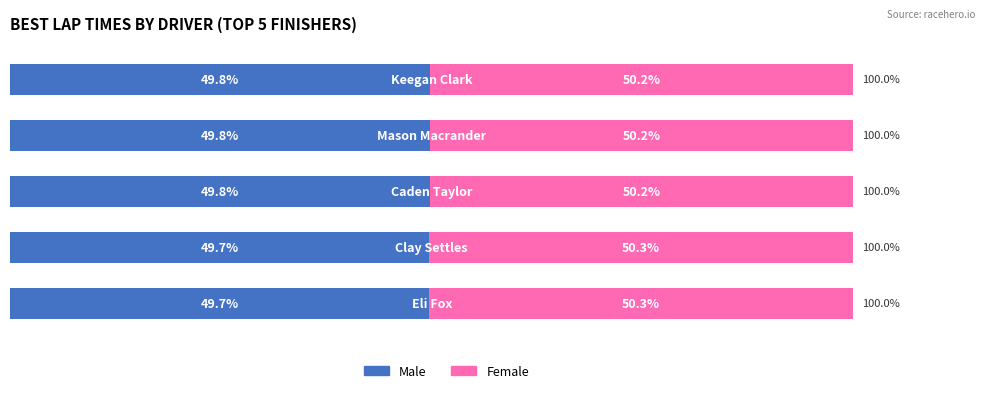

At which category is the sum across all series the highest?

2